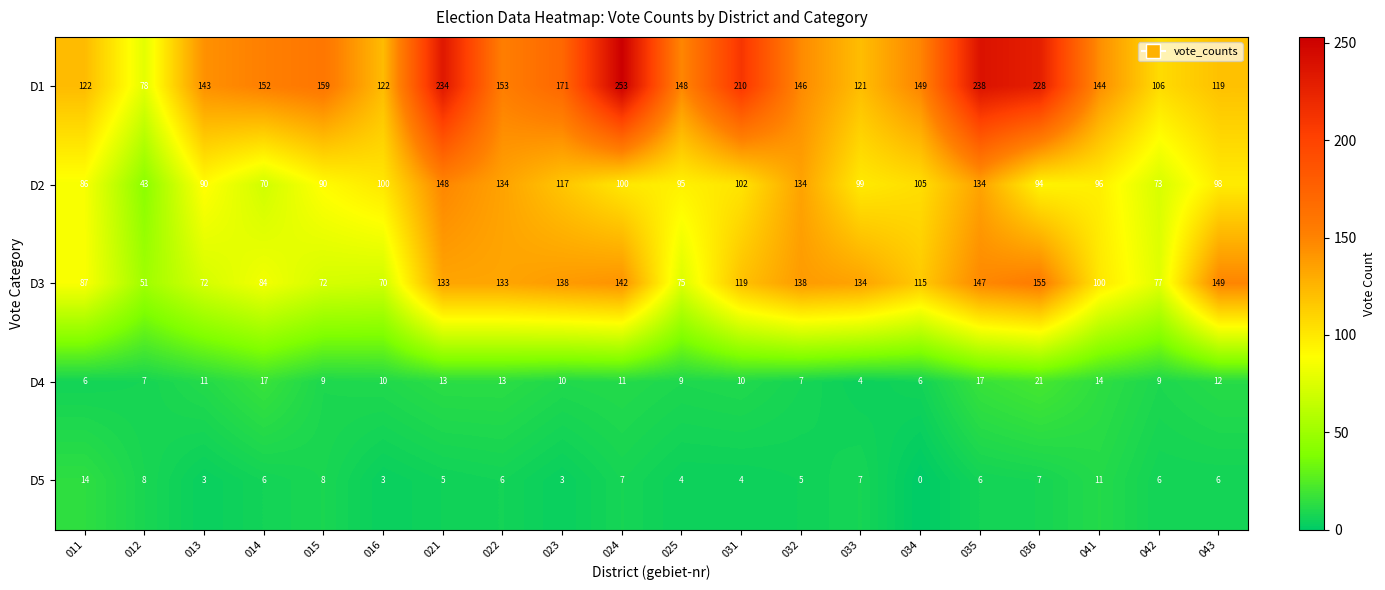

At which category does the chart reach its minimum across all series?

034